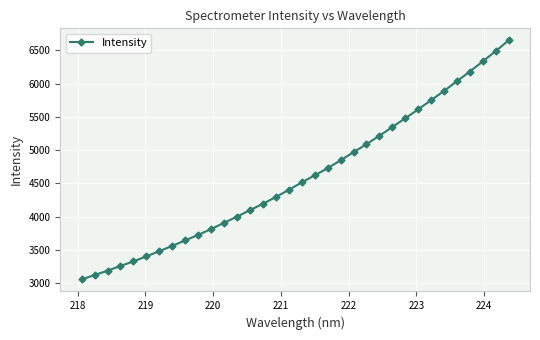

What is the maximum value shown in the chart?

6652.8